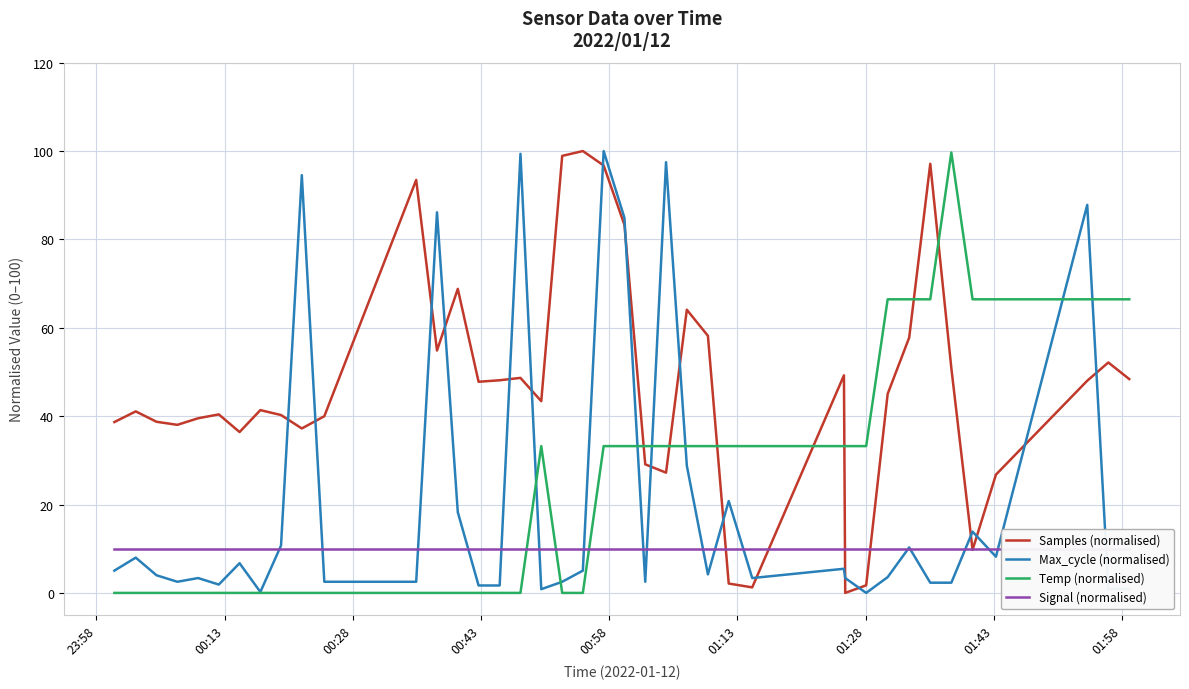

True or false: Max_cycle (normalised) and Samples (normalised) intersect in this chart.

True